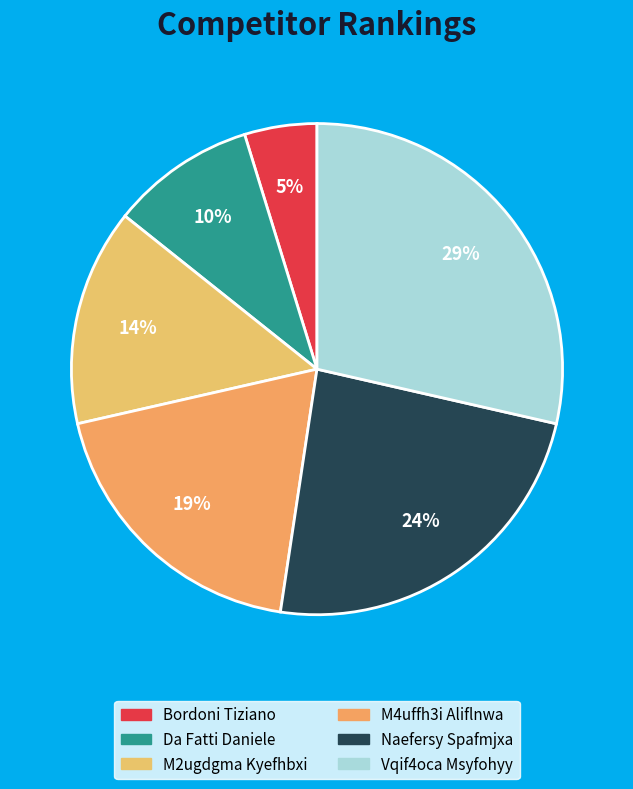

To the nearest percent, what is the difference between the largest and smallest slice percentages?

24%